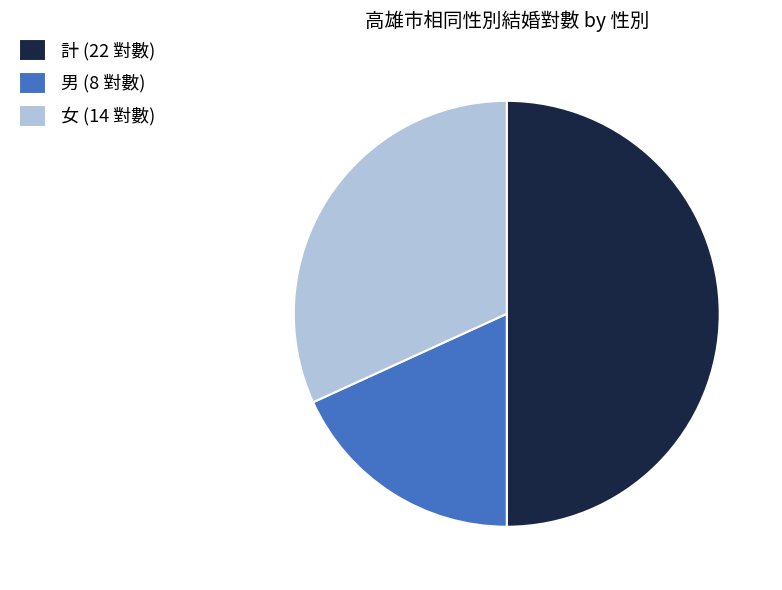

The 女 slice represents 25% of the pie. True or false?

False